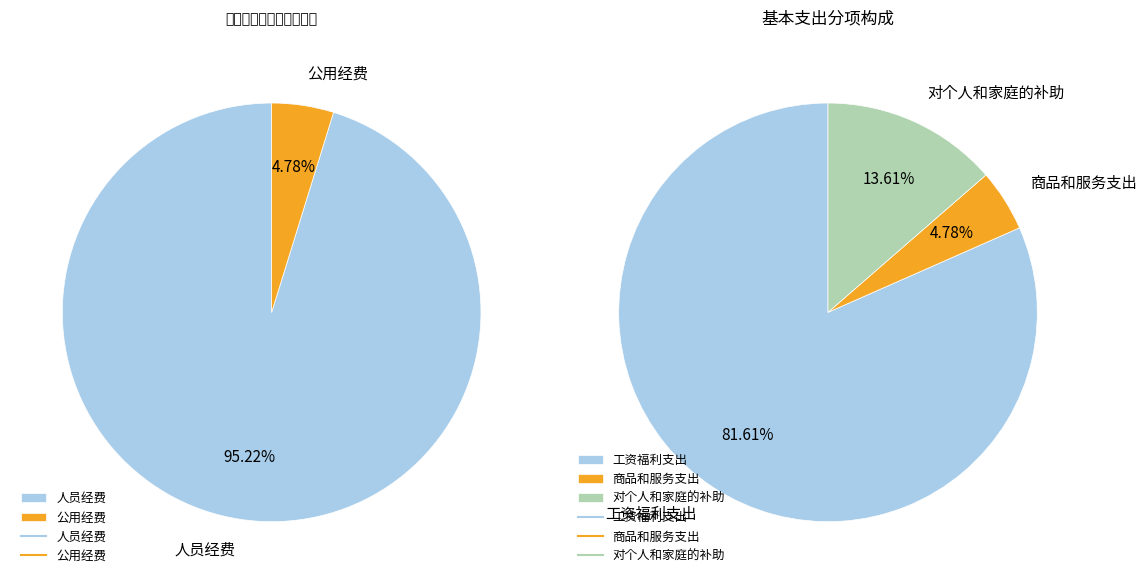

Which slice is the smallest?

商品和服务支出